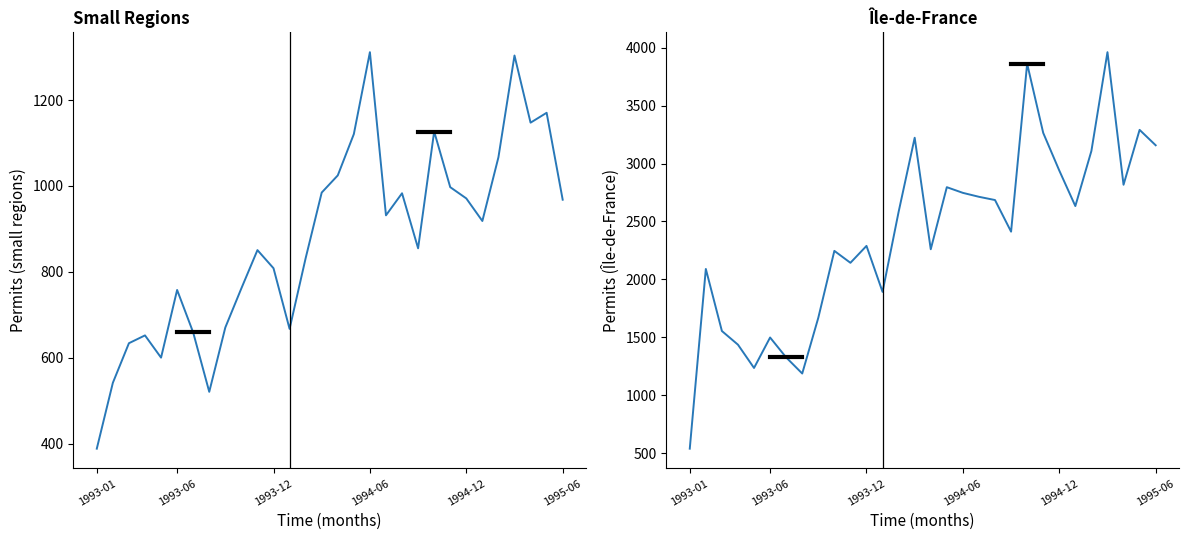

What is the greatest value displayed?

3962.0